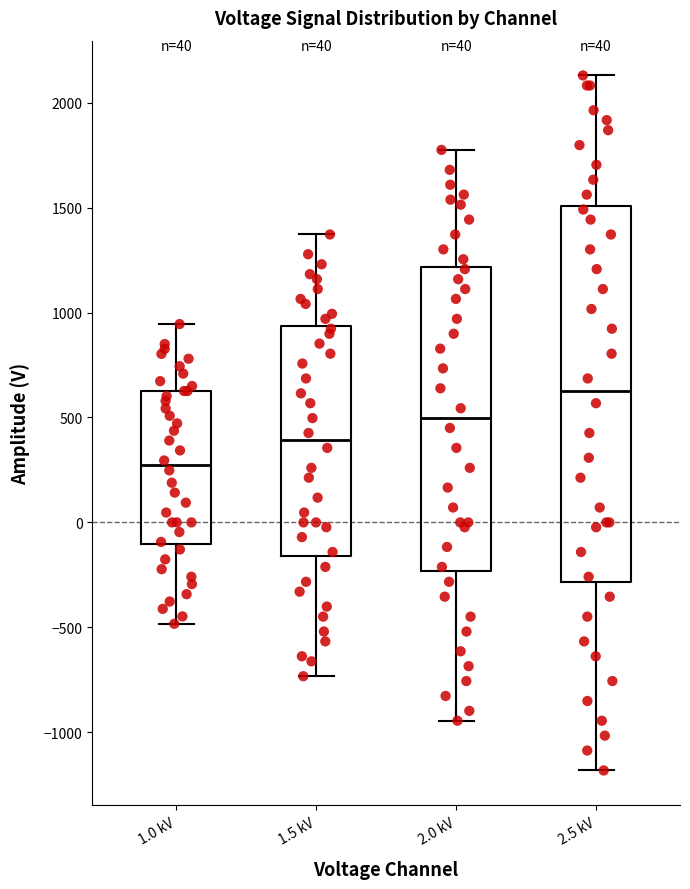

Comparing the boxes themselves (not the whiskers), which one is the tallest?

2.5 kV